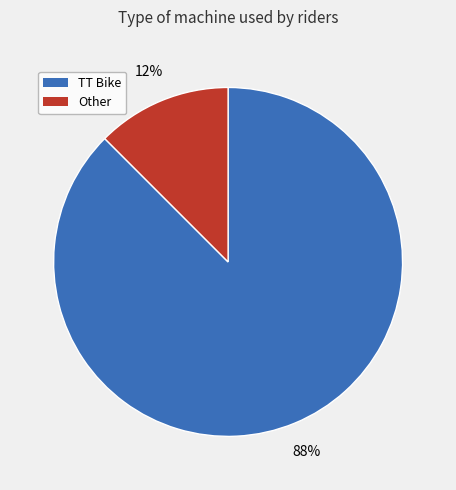

Is there a majority slice in this chart?

Yes